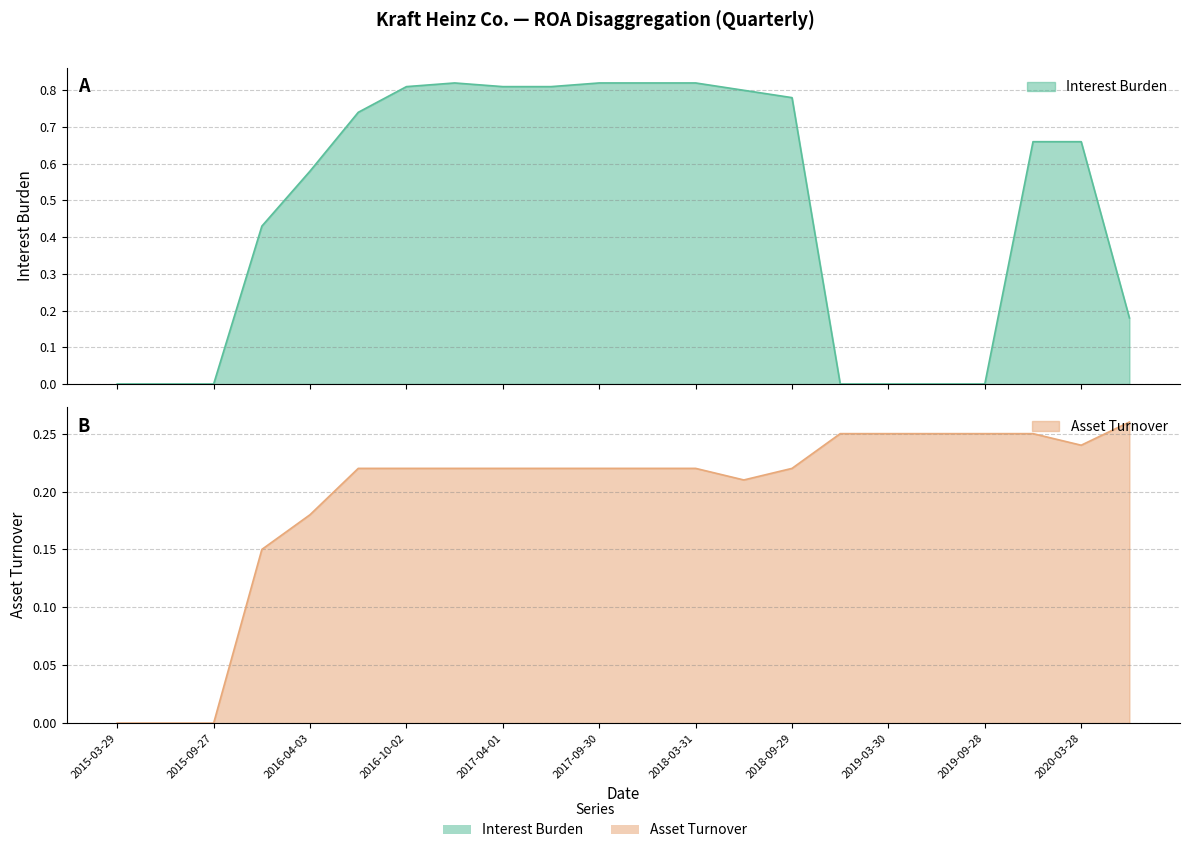

Which series changed the most between 2015-06-28 and 2018-03-31?

Interest Burden